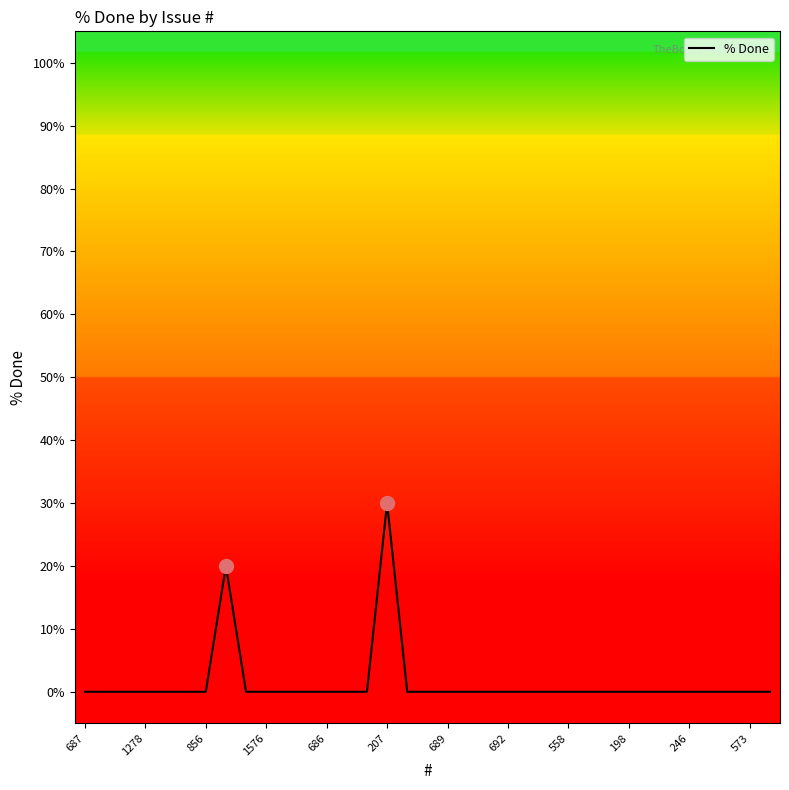

What is the difference between the maximum and minimum values?

30